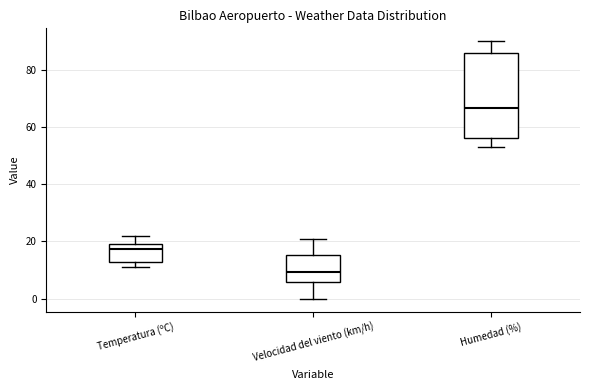

Where does the lower whisker of the box for Velocidad del viento (km/h) end on the y-axis? The values are not printed on the chart, so give them approximately, as read against the axis.

0